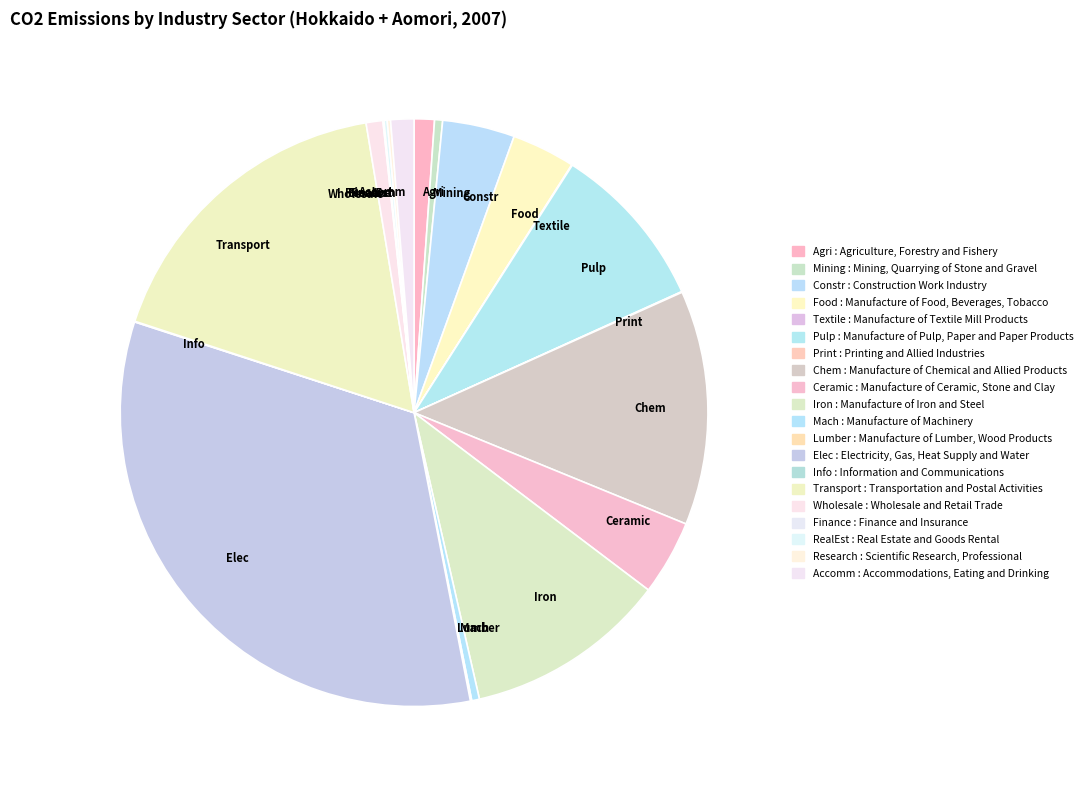

Does any single category account for the majority?

No